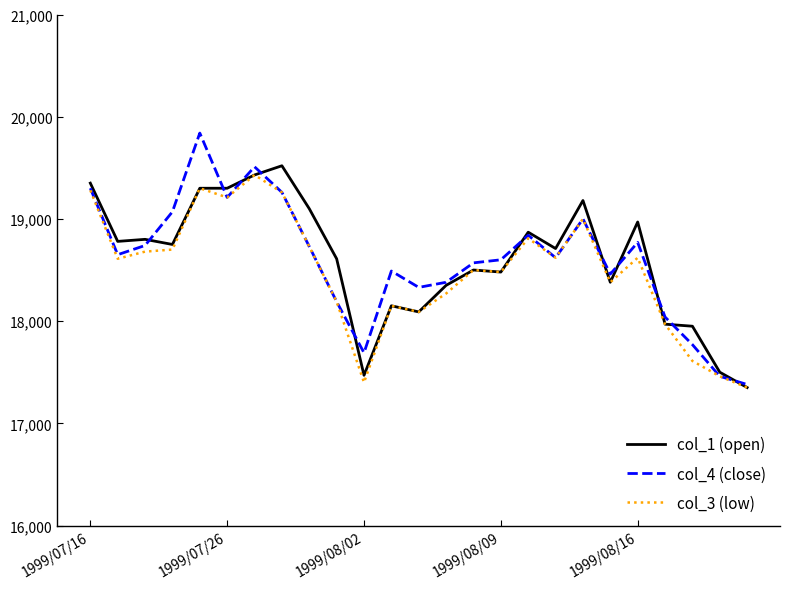

Which series has the widest spread of values?

col_4 (close)